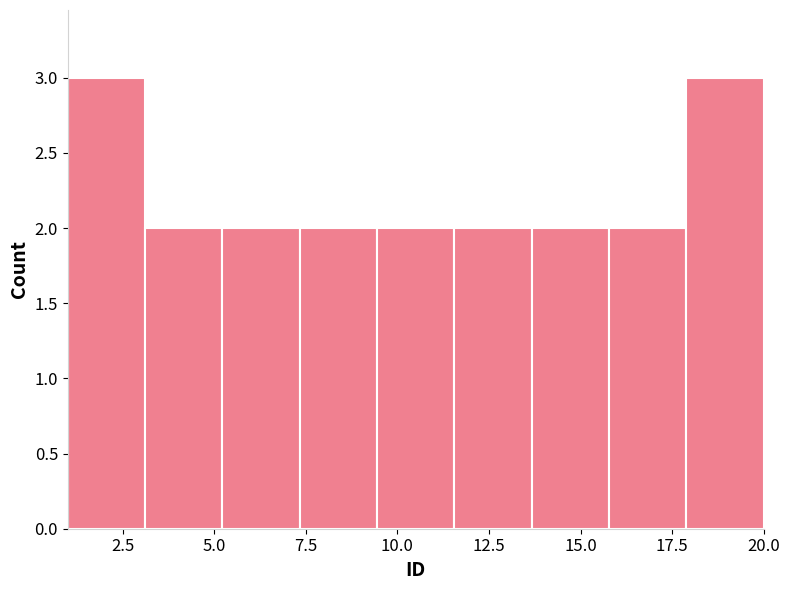

Reading left to right, transcribe this chart: for each bar, give the range it covers on the x-axis and its height. Neither the bar edges nor the heights are printed on the chart, so give them approximately, as read against the axes.

1.0 to 3.0: 3
3.0 to 5.0: 2
5.0 to 7.5: 2
7.5 to 9.5: 2
9.5 to 11.5: 2
11.5 to 13.5: 2
13.5 to 16.0: 2
16.0 to 18.0: 2
18.0 to 20.0: 3